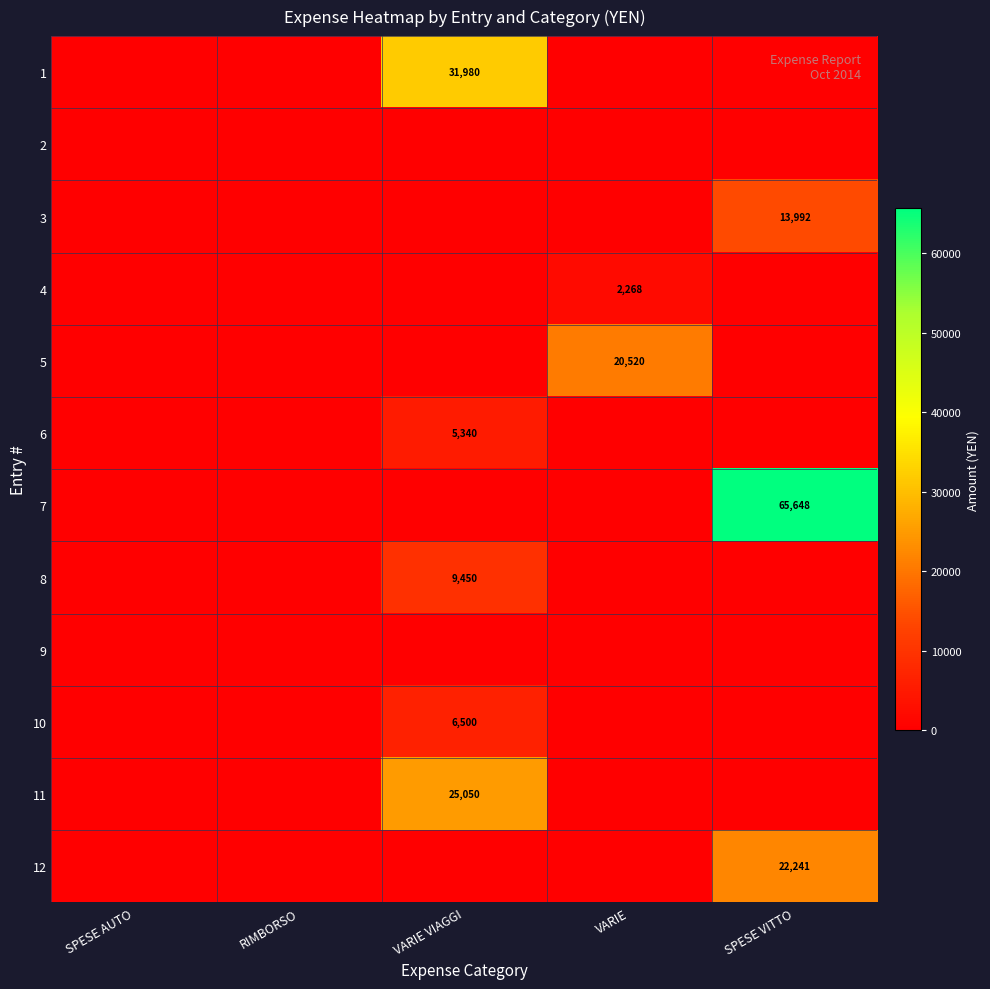

The 3 series shows 13992 at SPESE VITTO. True or false?

True